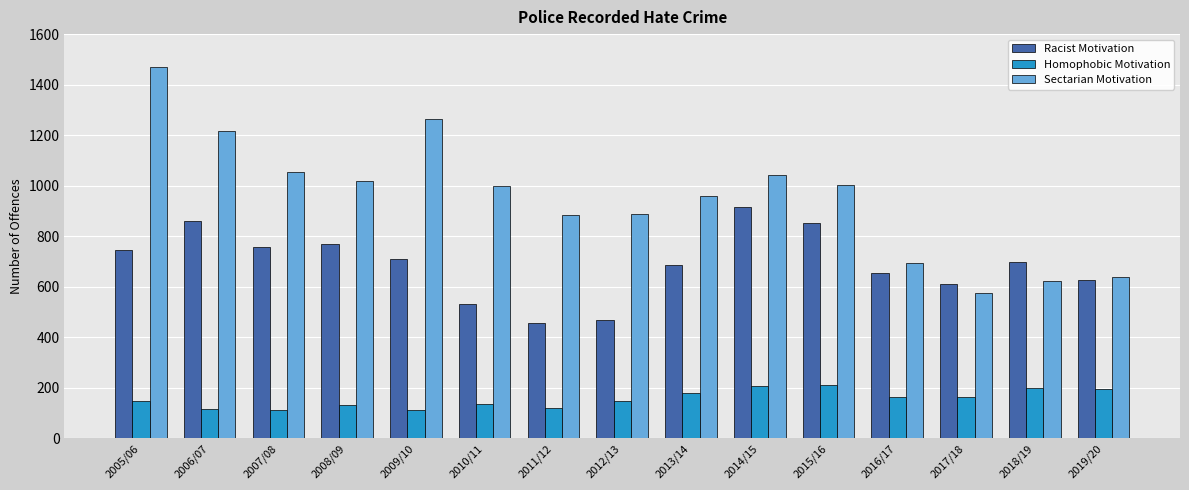

What is the difference between the highest and lowest values at 2013/14?

782